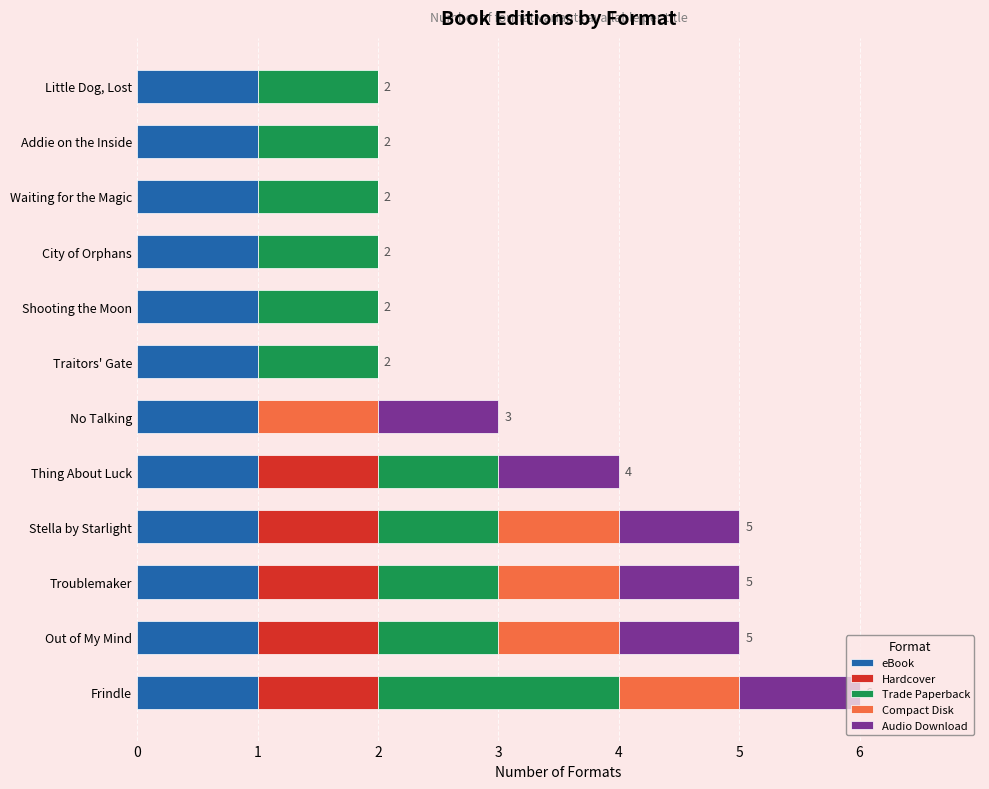

Is it true that eBook equals 1 at Little Dog, Lost?

True